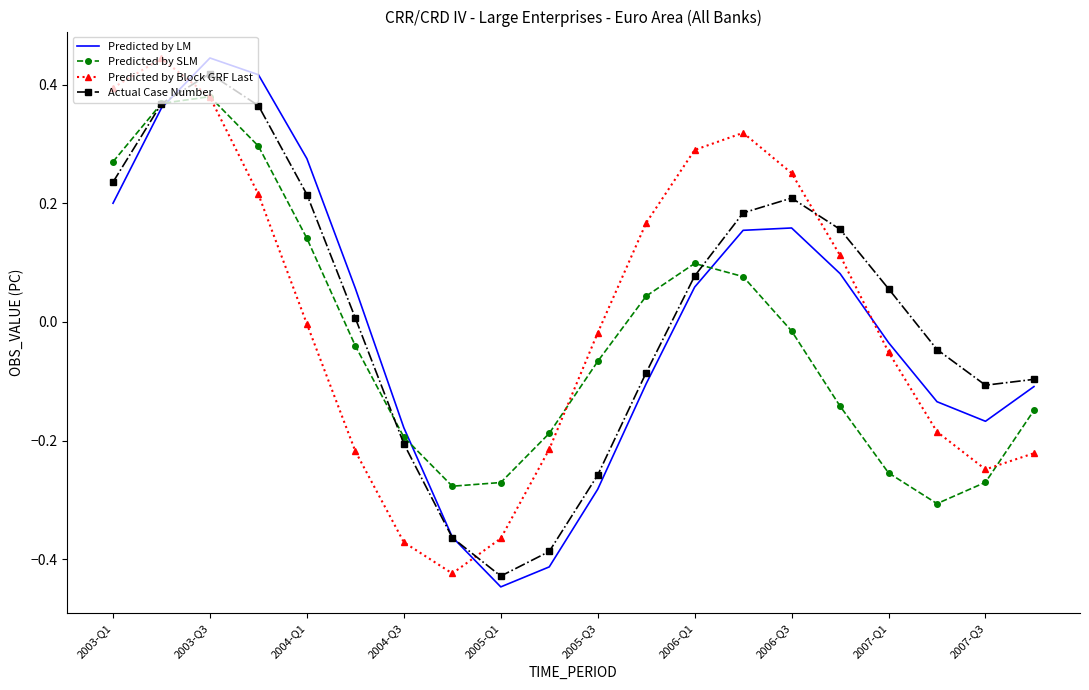

How many intersections are there between Predicted by Block GRF Last and Actual Case Number?

3